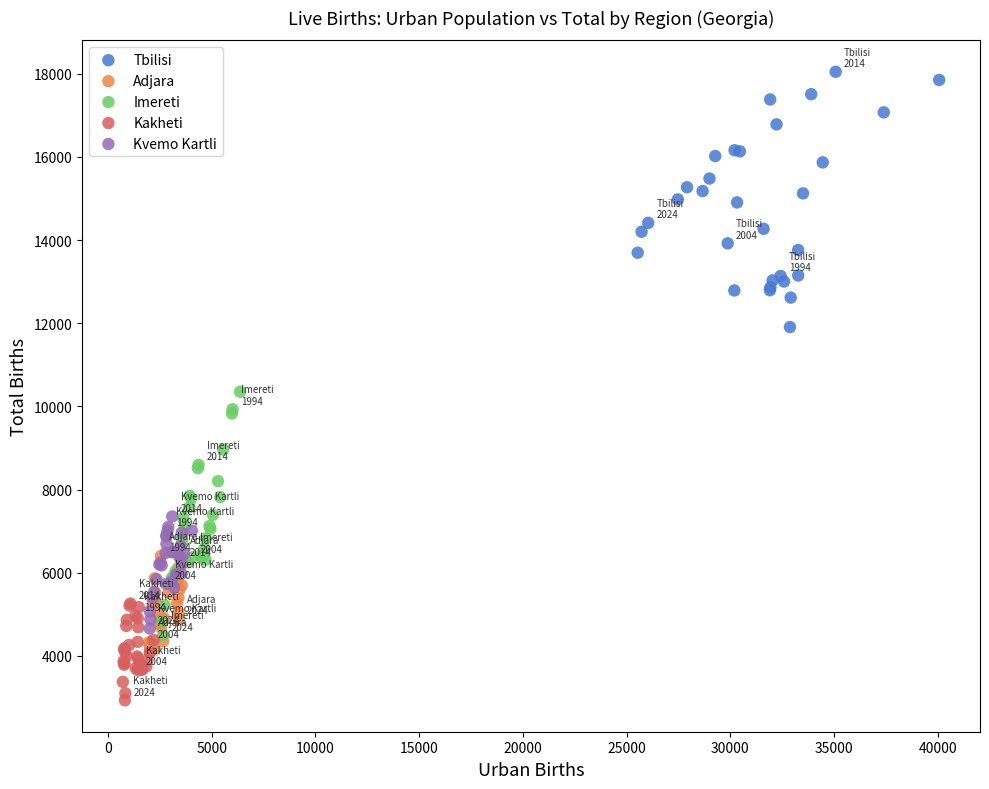

What are all the series names shown in the legend?

Tbilisi, Adjara, Imereti, Kakheti, Kvemo Kartli